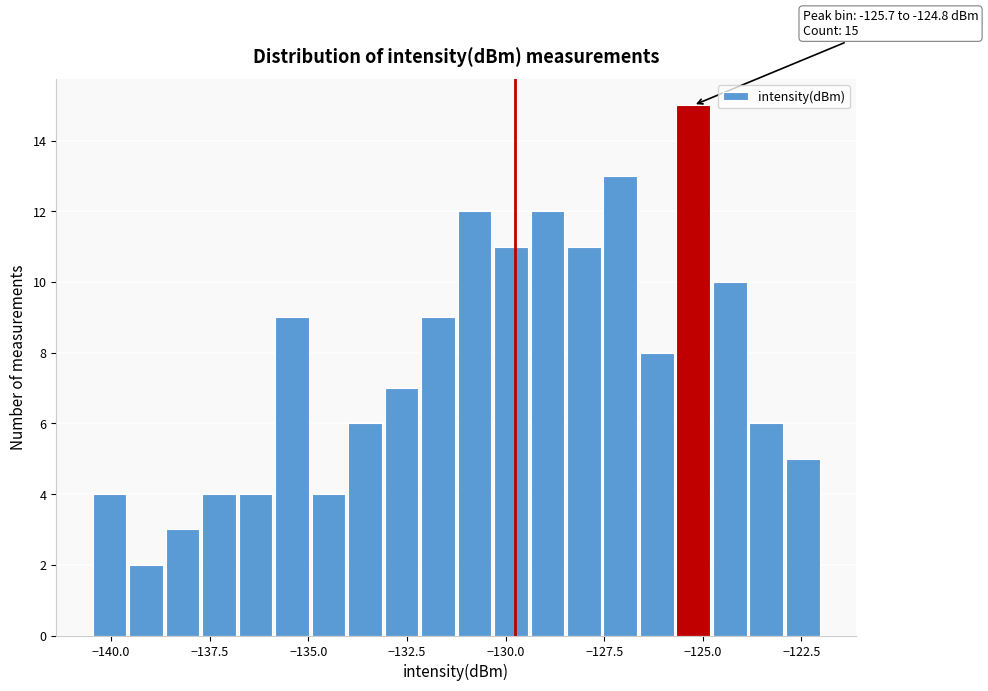

Read against the x-axis, roughly where is the centre of the tallest bar?

-125.0